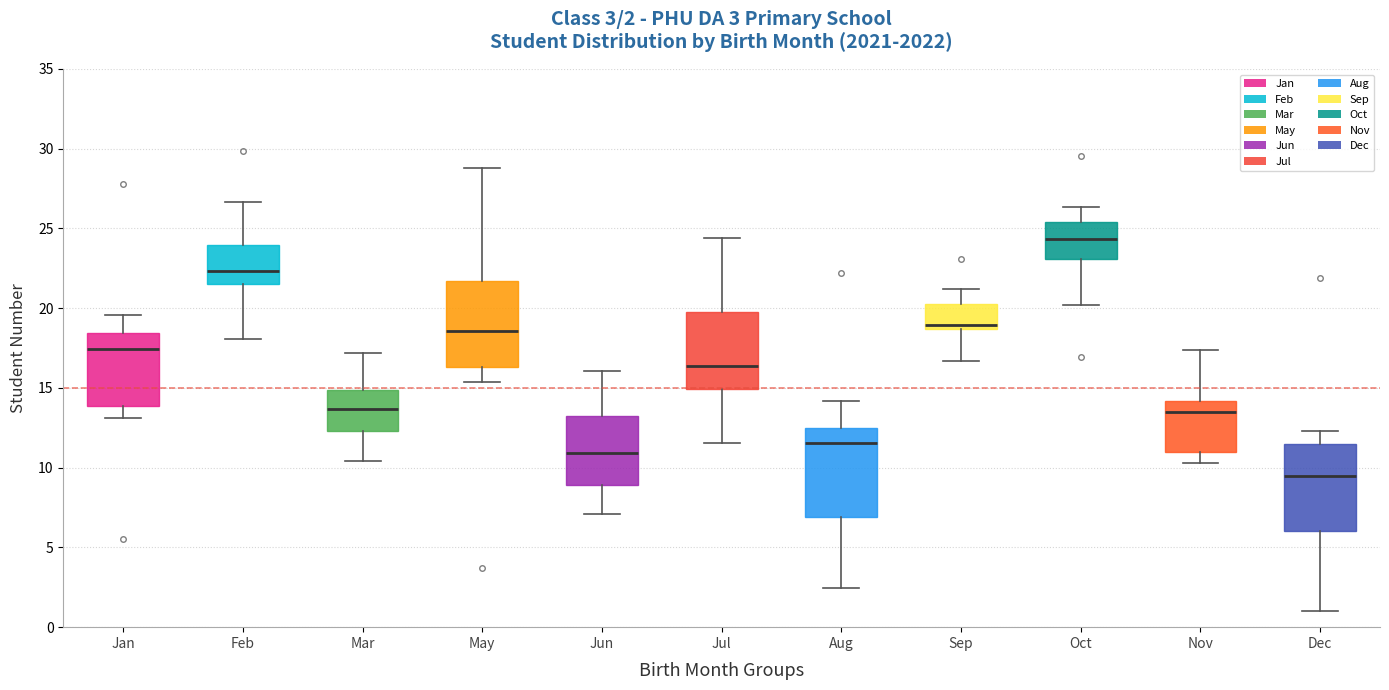

Which box's median line is the lowest?

Dec